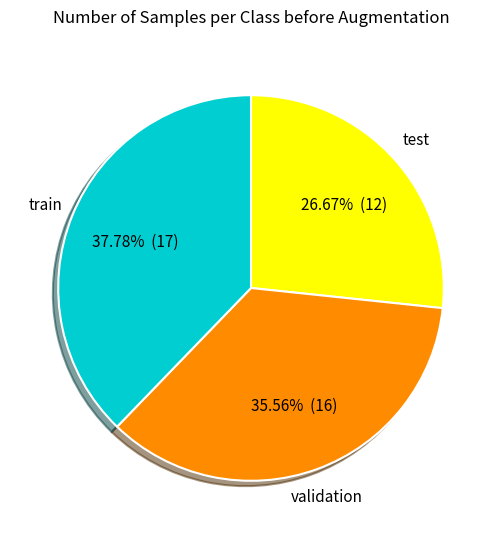

Is there any slice that represents more than half of the pie?

No